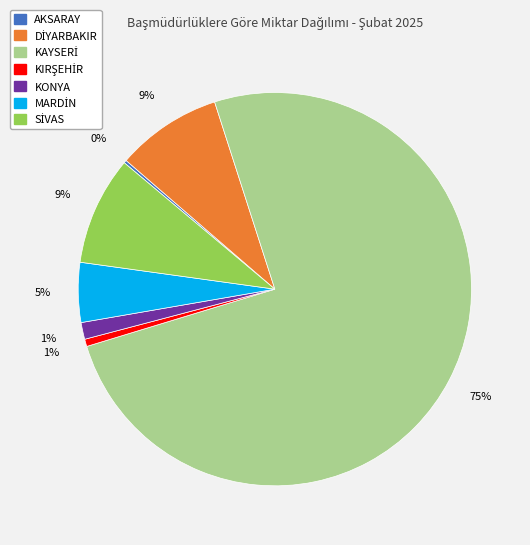

To the nearest percent, what is the average slice percentage?

14%